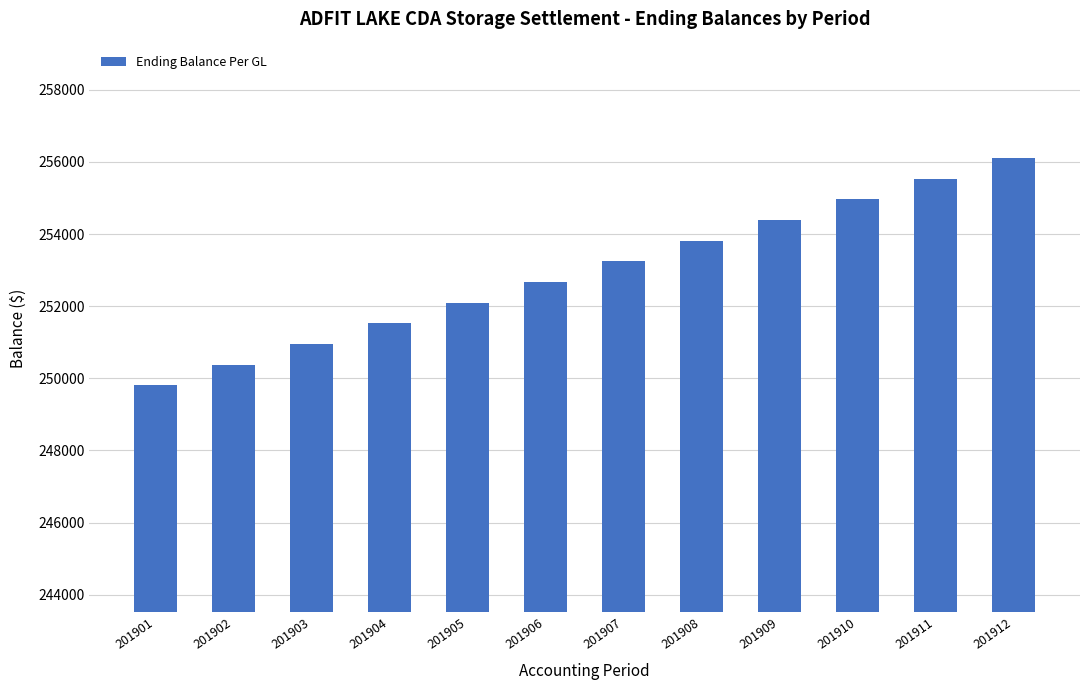

List the labels in order of value, largest first.

201912, 201911, 201910, 201909, 201908, 201907, 201906, 201905, 201904, 201903, 201902, 201901